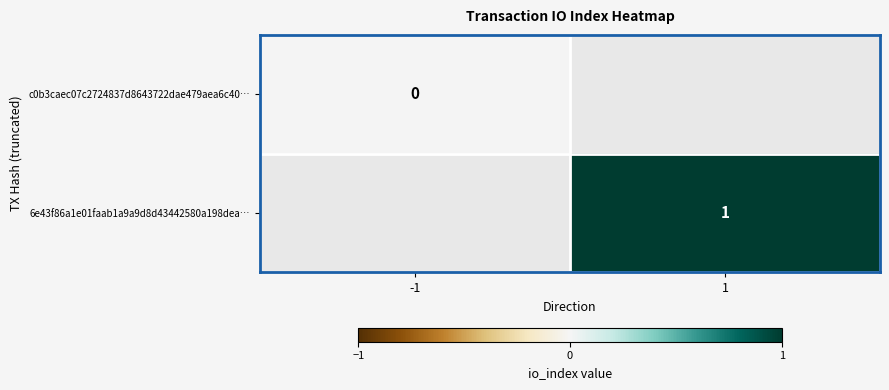

How many series are shown in this chart?

2